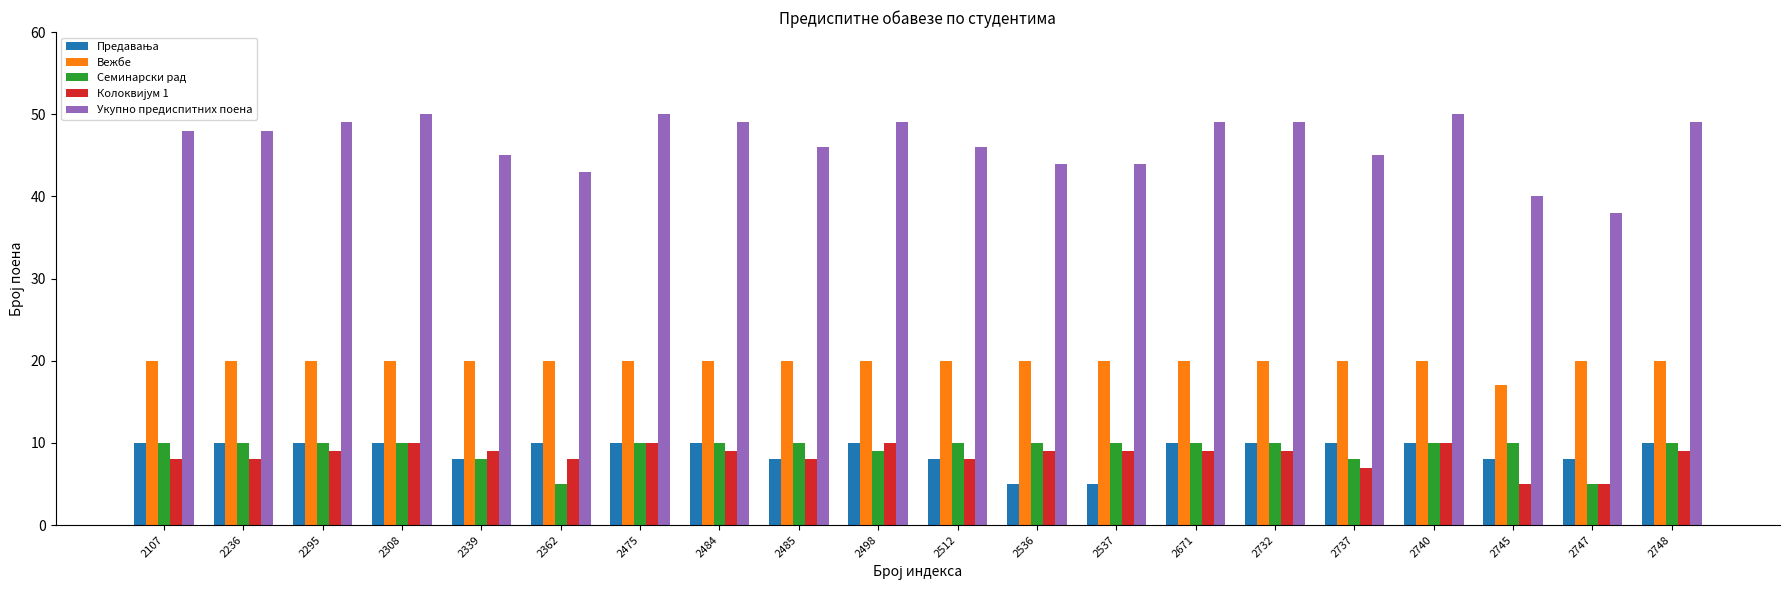

What is the value of the Семинарски рад bar at the 15th from the left?

10